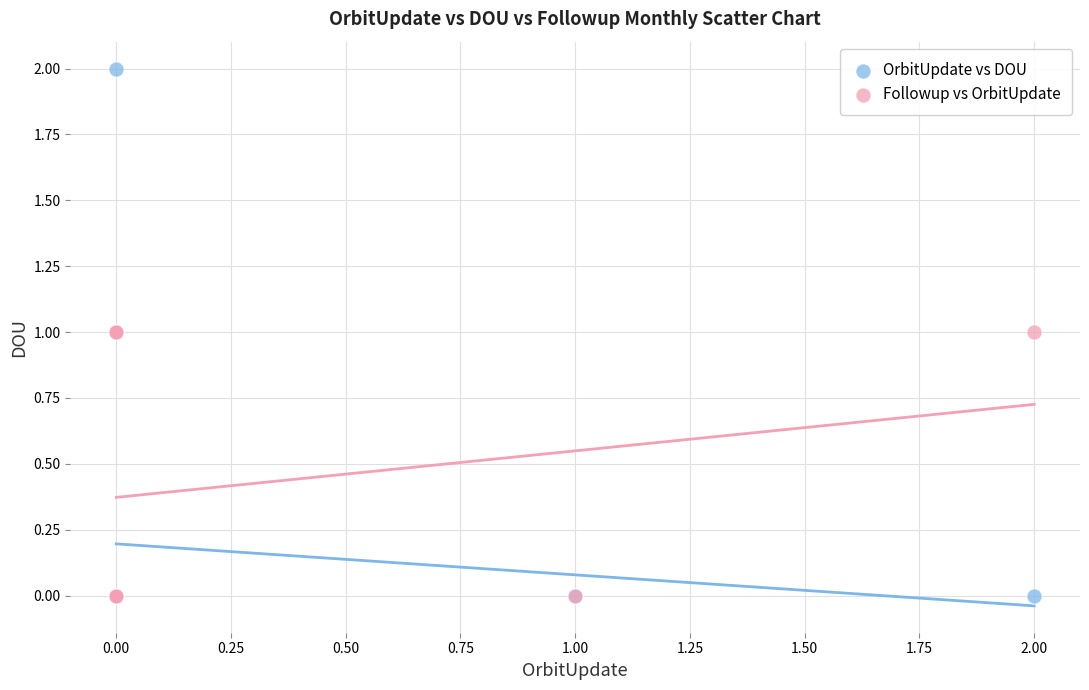

Which series has the largest Y range (max minus min)?

OrbitUpdate vs DOU